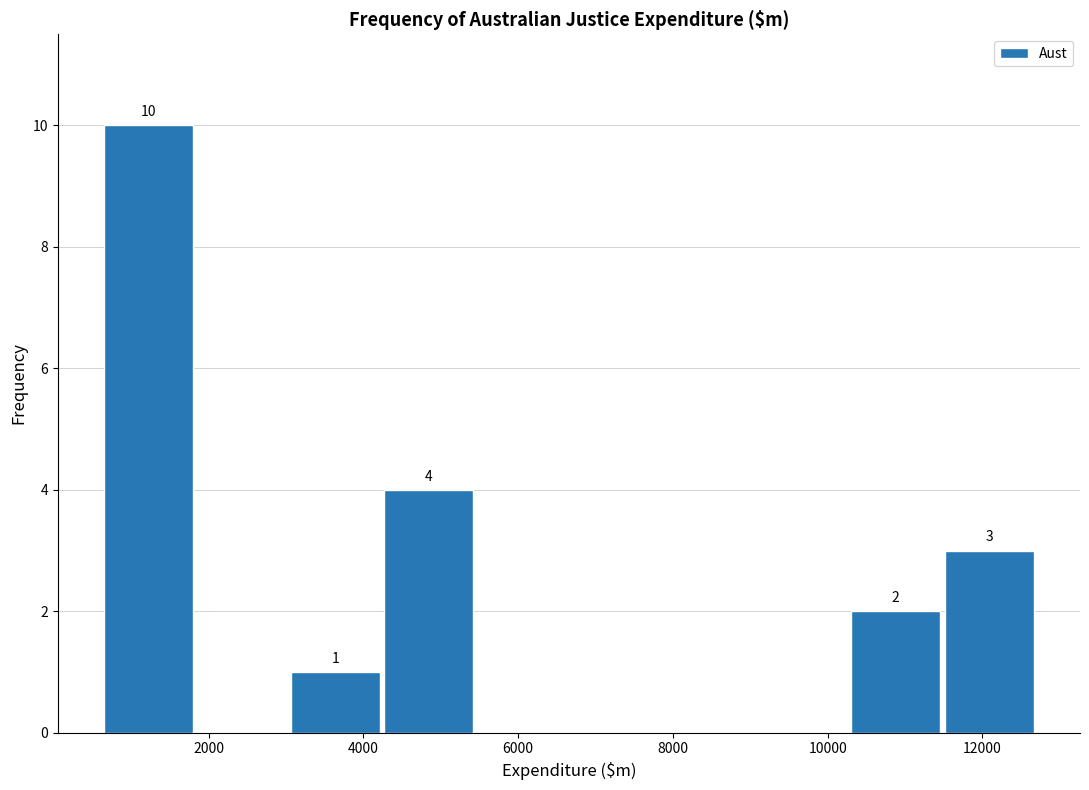

Over which range of the x-axis is the bar tallest?

600 to 1800